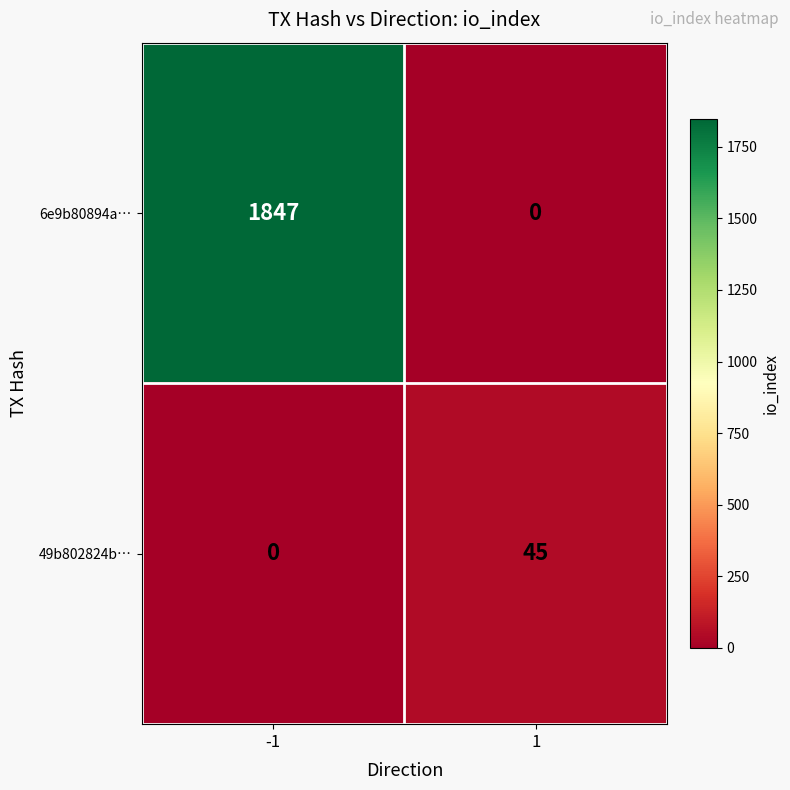

What is the sum of all 6e9b80894a… values?

1847